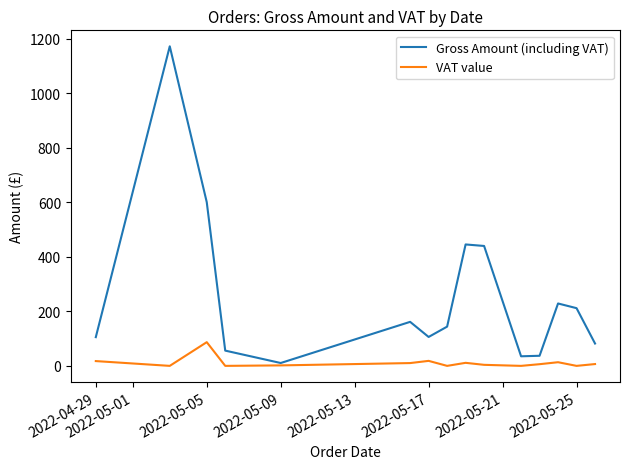

Which series has the largest range (max minus min)?

Gross Amount (including VAT)